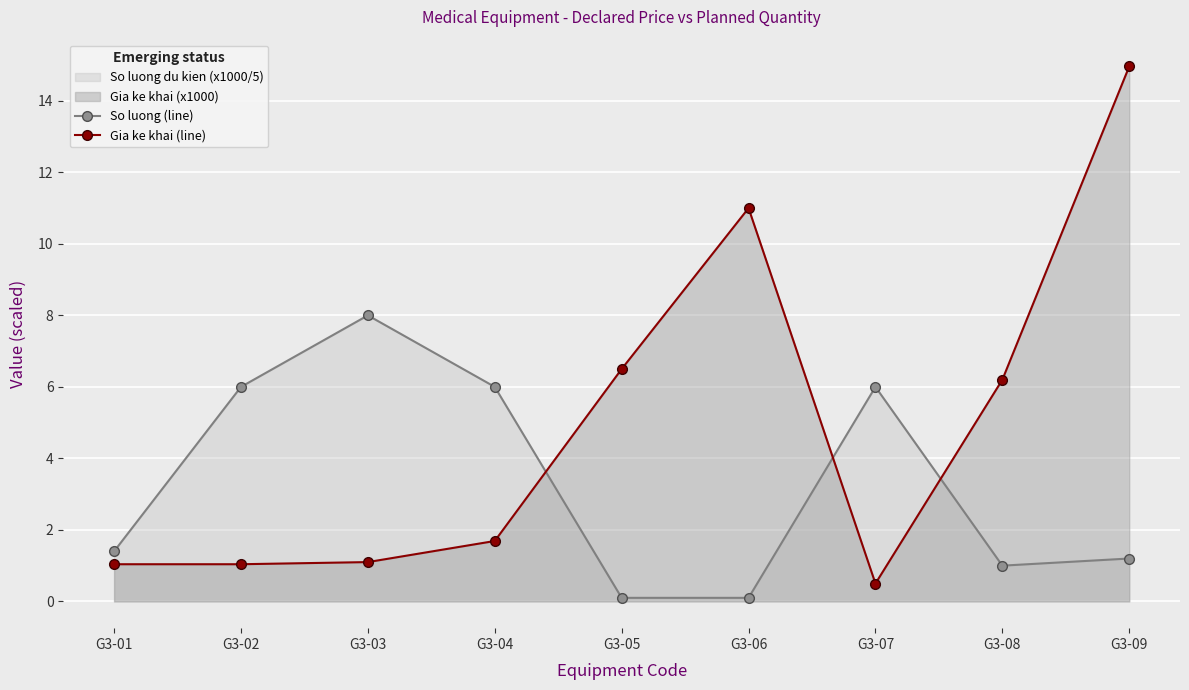

At which category does So luong (line) reach its first local peak?

G3-03